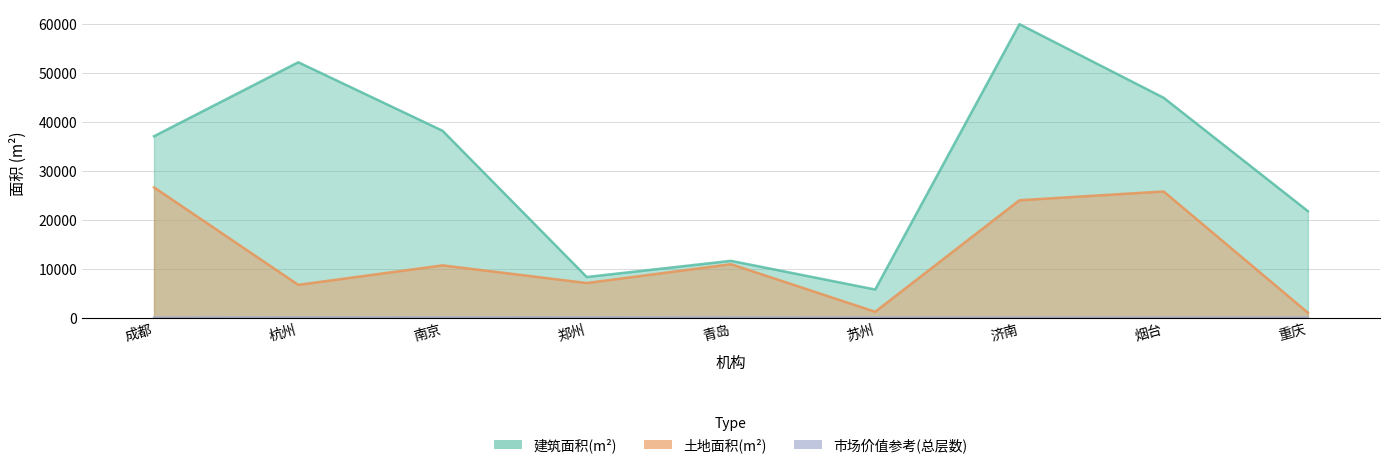

True or false: 市场价值参考(总层数) has a value of 22.0 at 郑州.

True